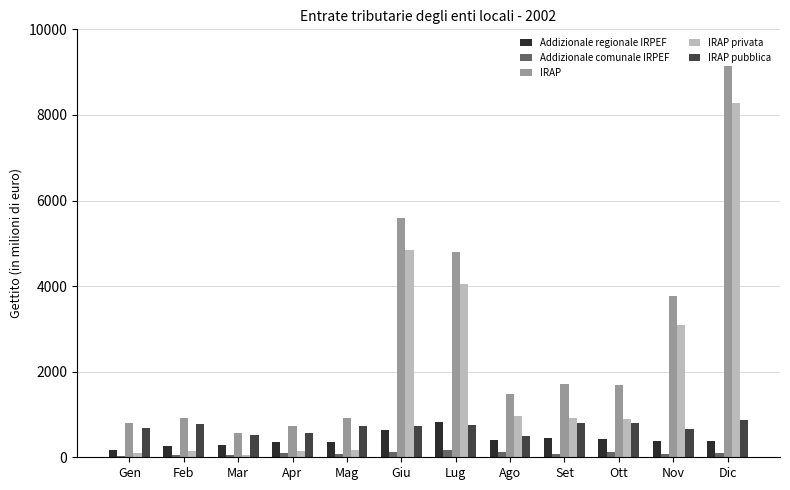

What is the average value of the IRAP series?

2673